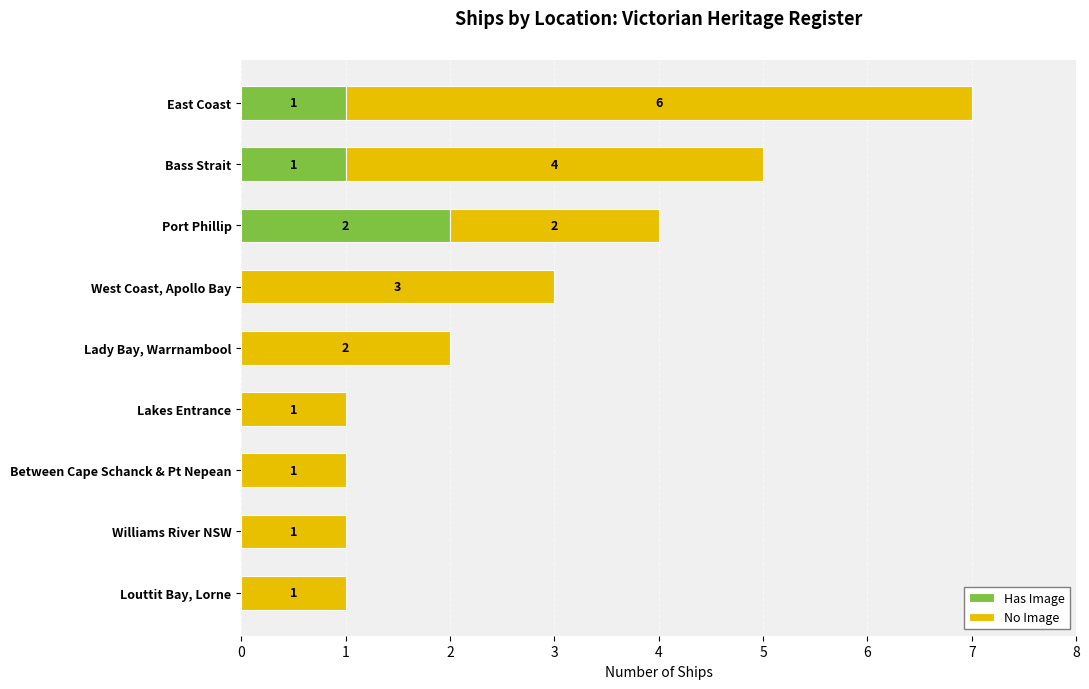

What is the sum of all Has Image values?

4